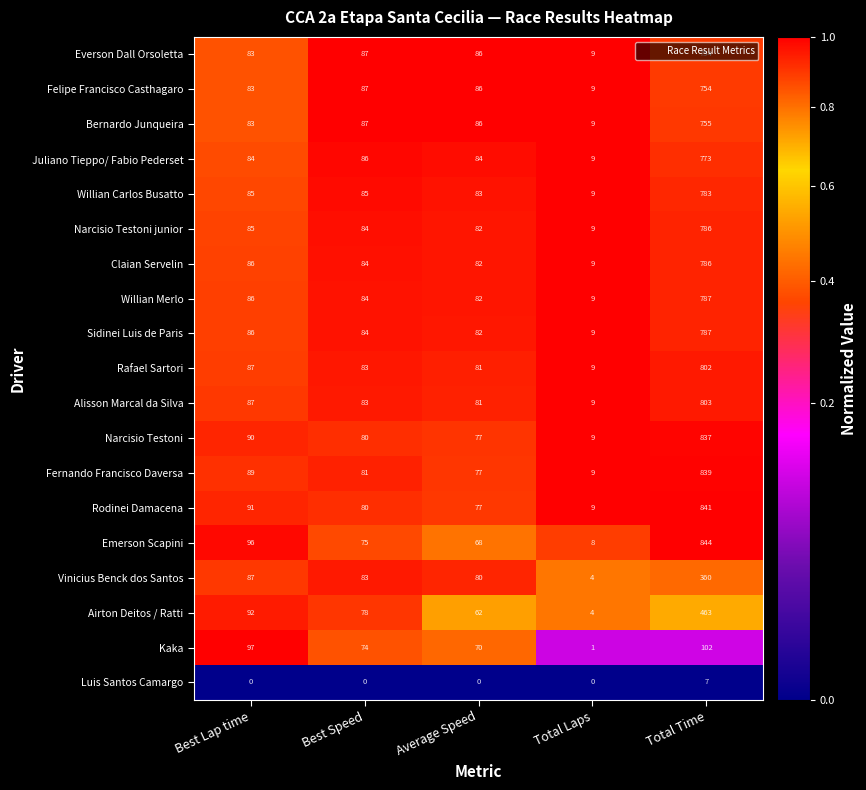

Which series has the largest range (max minus min)?

Emerson Scapini